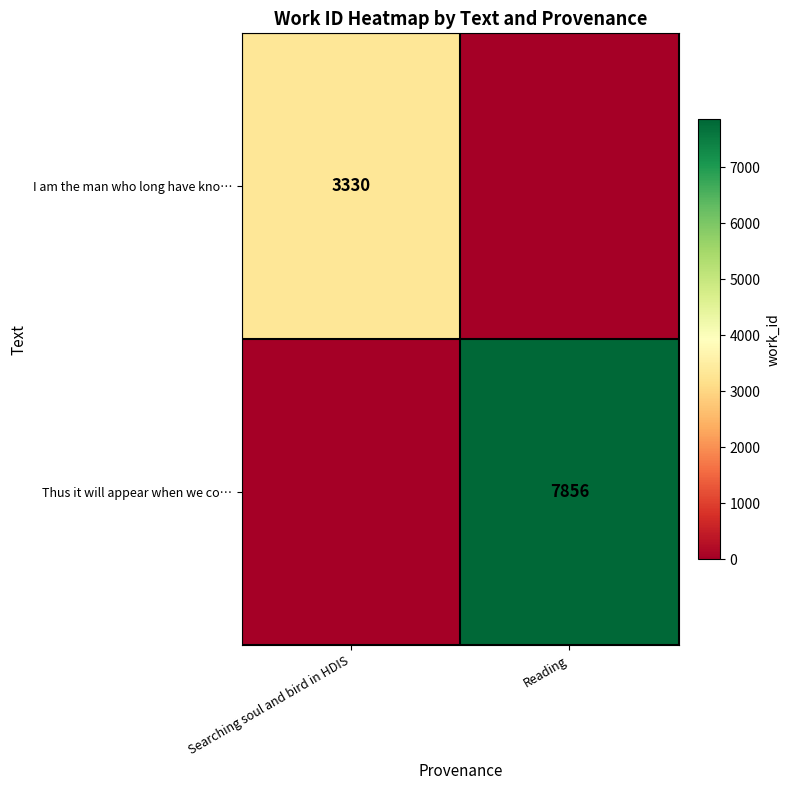

Is the value of I am the man who long have kno… at Searching soul and bird in HDIS greater than the value of Thus it will appear when we co… at Reading?

No